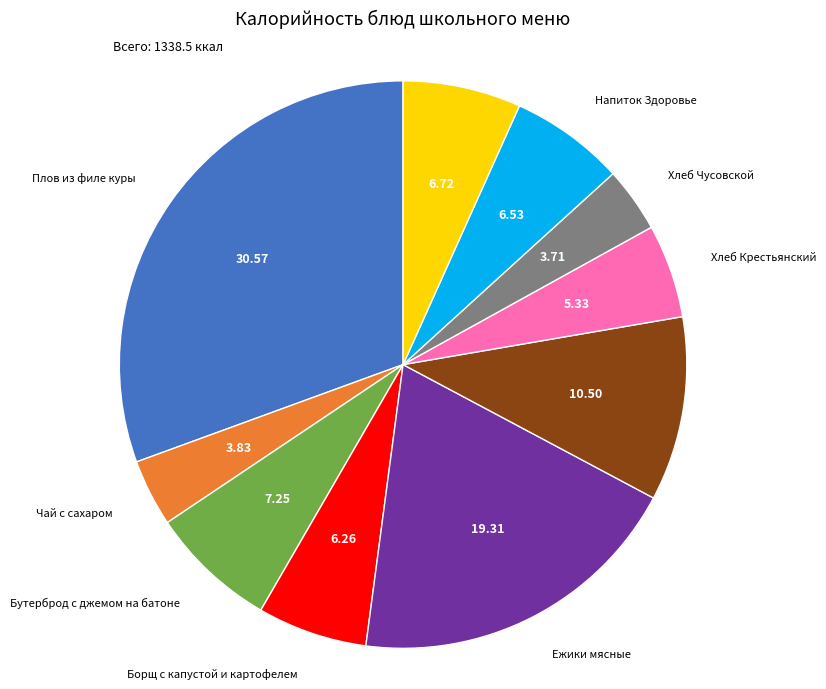

Combined, do Картофельное пюре and Хлеб Крестьянский account for over 50%?

No